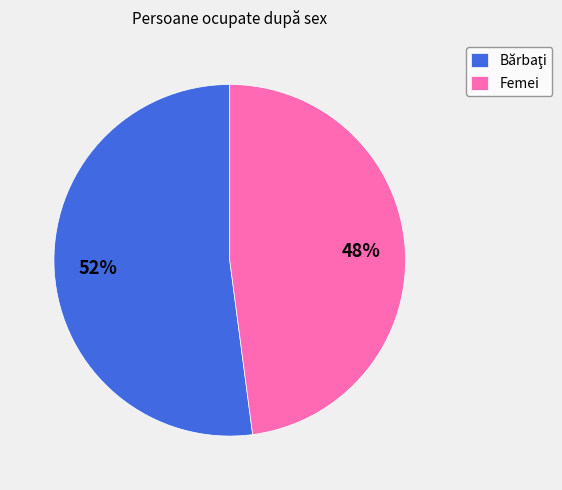

To the nearest percent, what portion does Femei represent?

48%